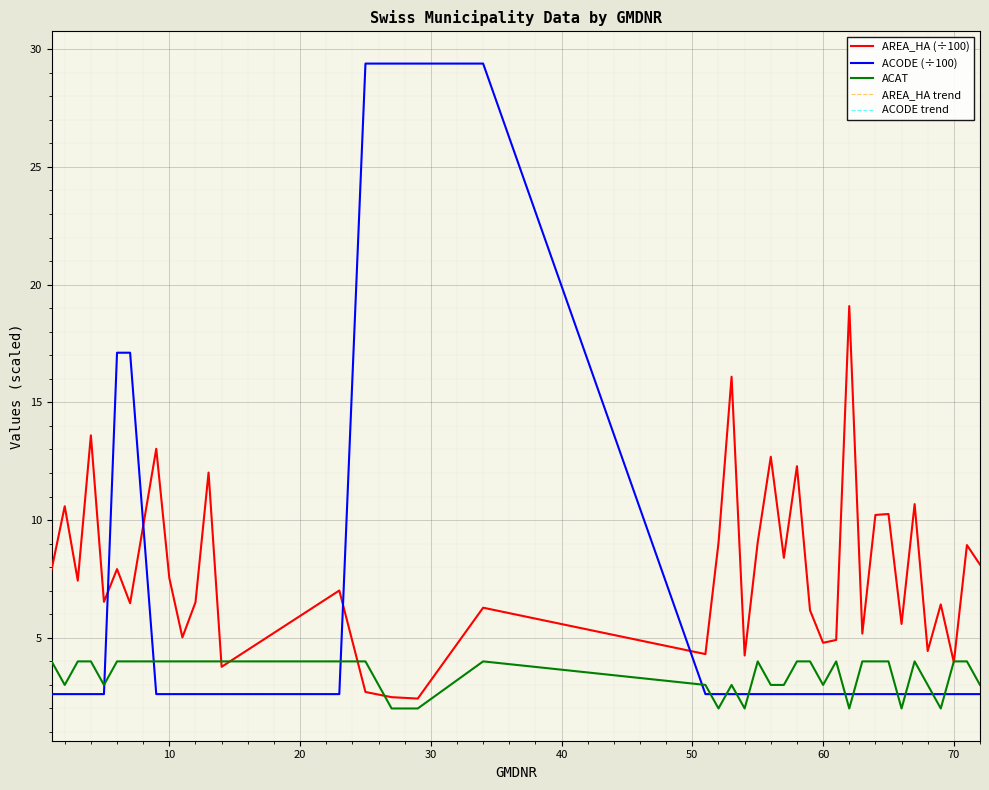

Does the chart display data point markers on the line(s)?

No